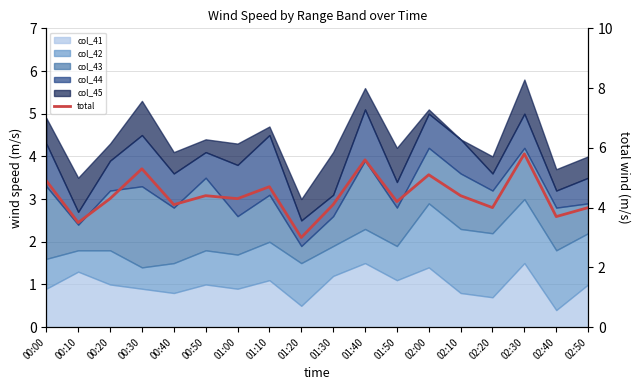

How many values are below 4?

3